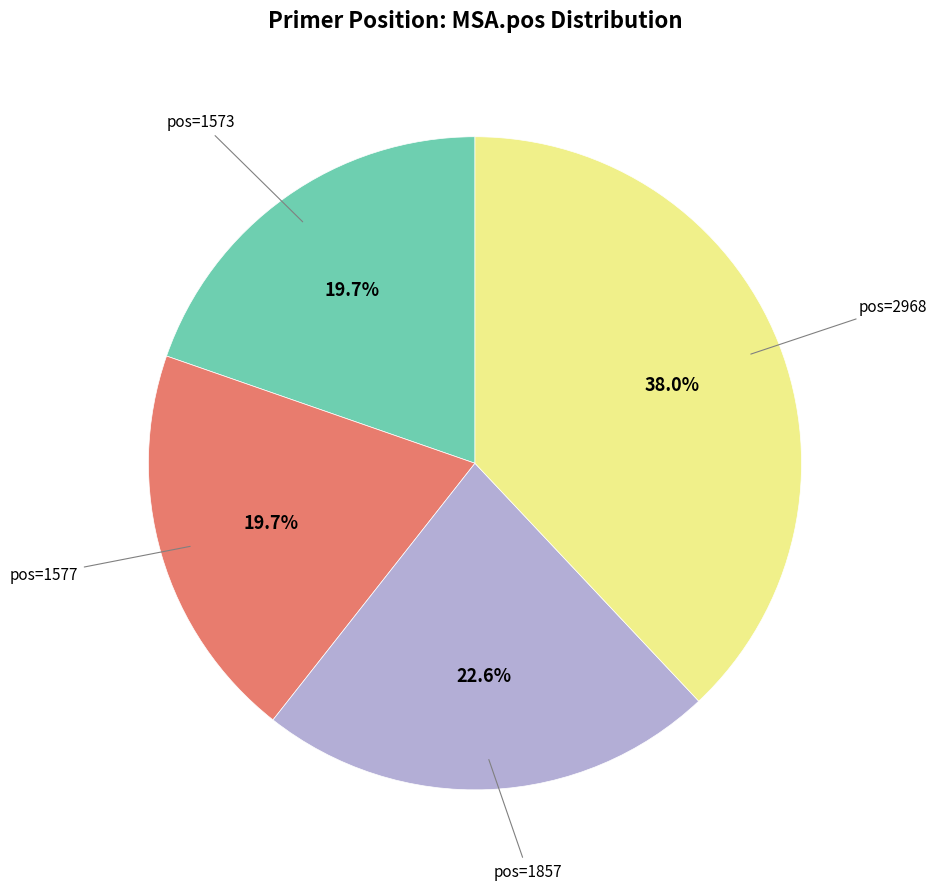

Does any single category account for the majority?

No